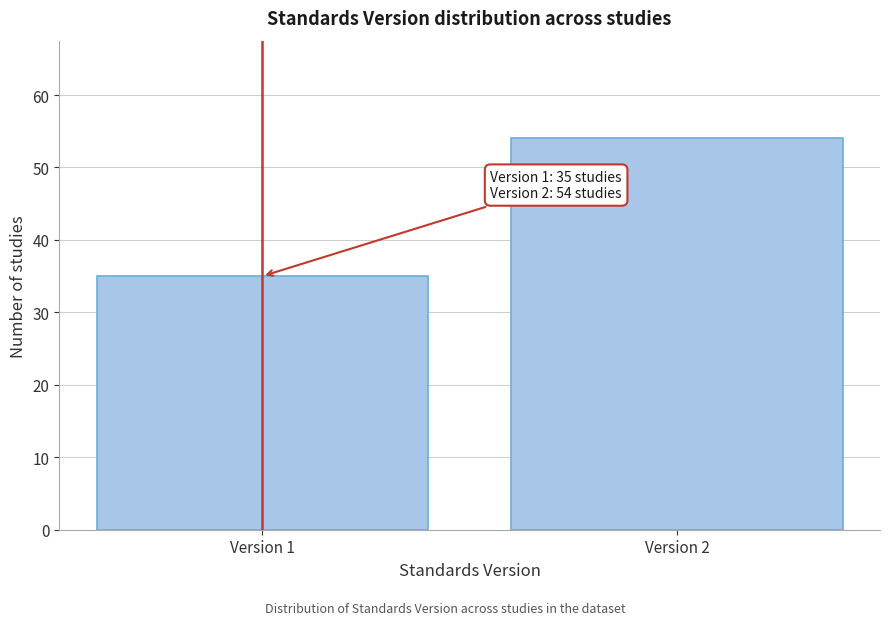

Reading left to right, what are all the values shown in this chart?

35	54